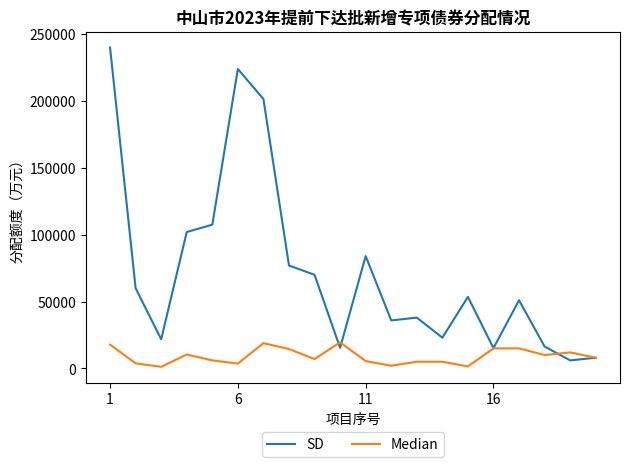

Which series has the widest spread of values?

SD